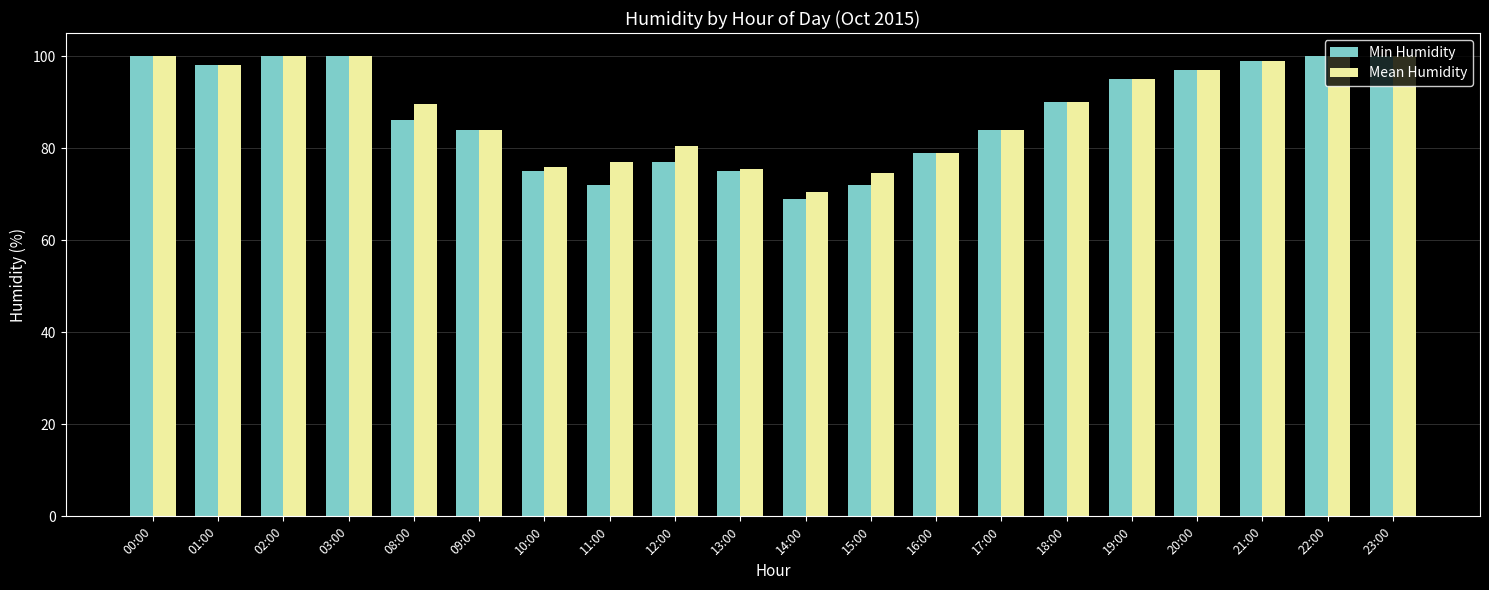

Does the chart contain any negative values?

No